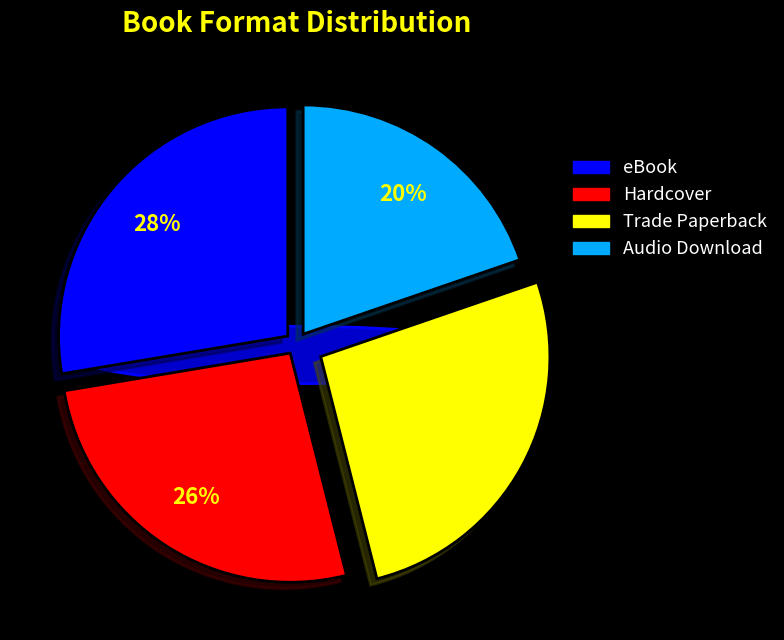

Rank the categories by value from highest to lowest.

eBook, Hardcover, Trade Paperback, Audio Download